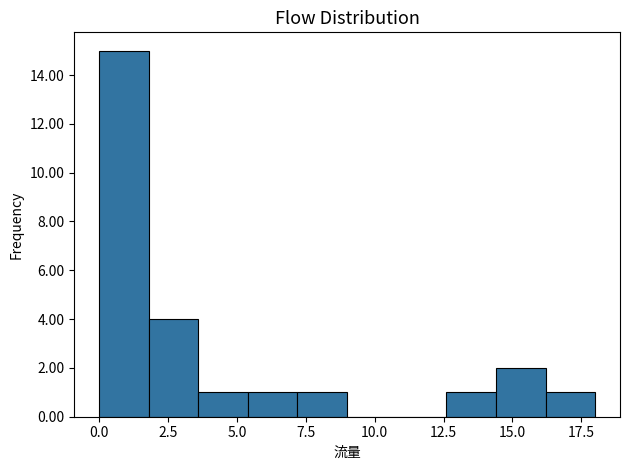

Read against the x-axis, roughly where is the centre of the tallest bar?

1.0